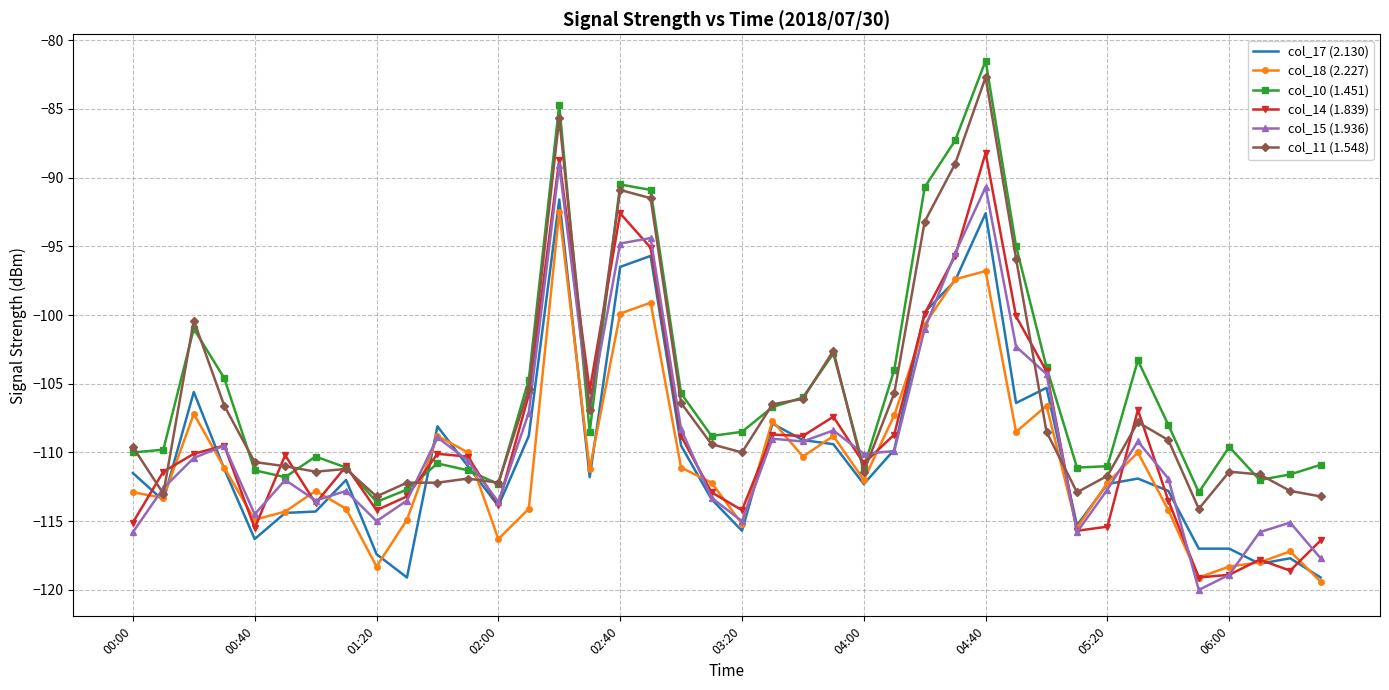

What is the lowest value of the col_14 (1.839) series?

-119.1